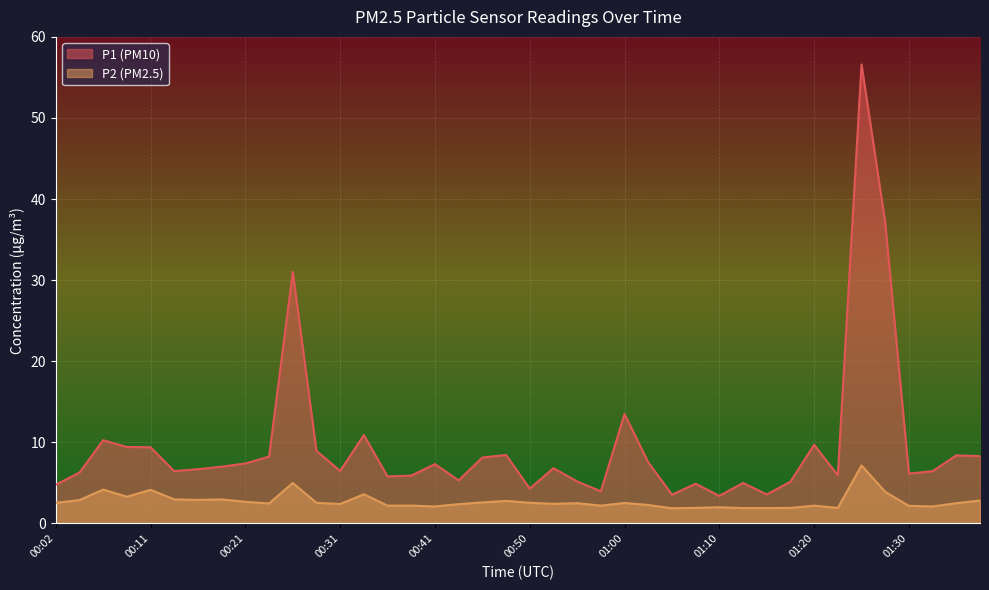

How many lines are shown in the chart?

2